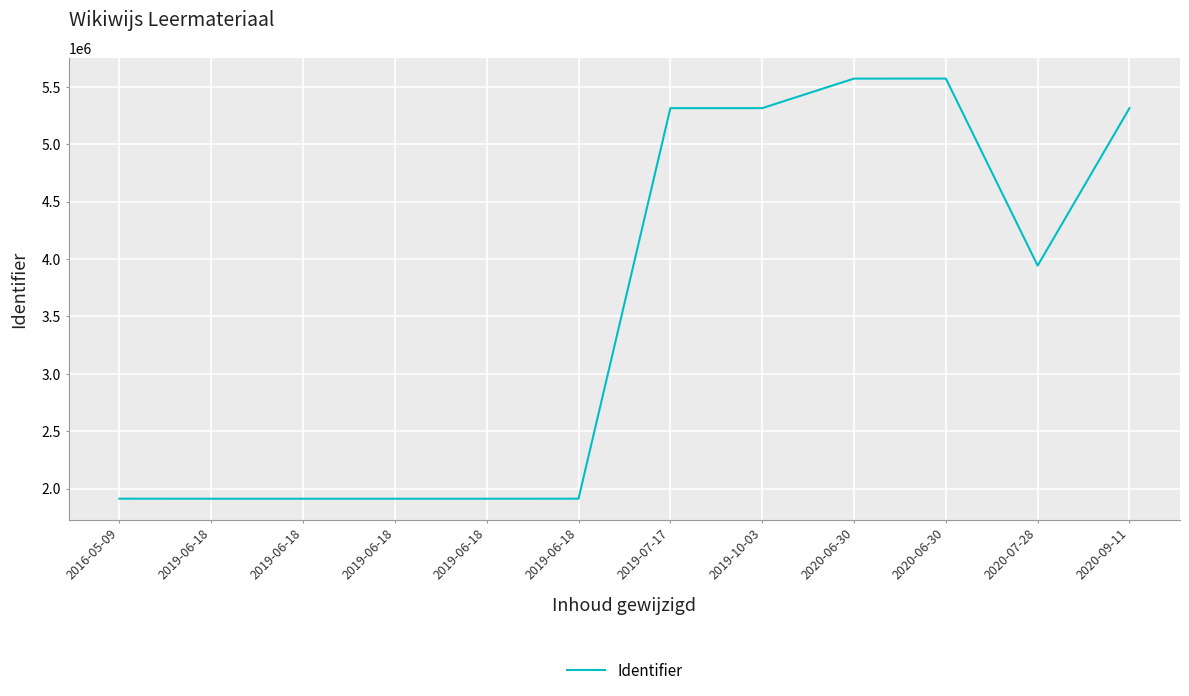

True or false: the data shows 1912636 at 2020-06-30.

False